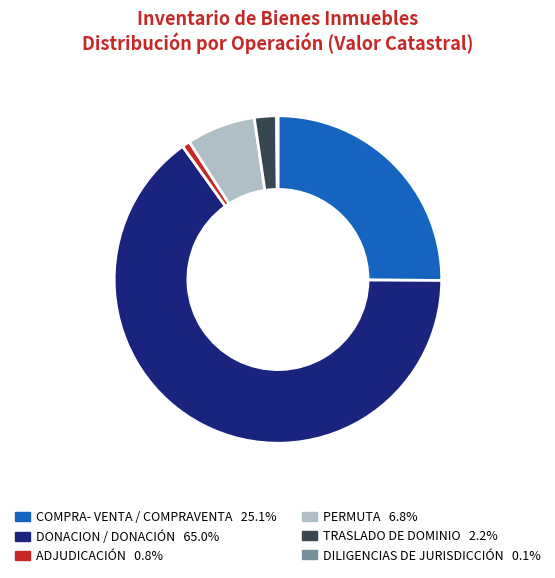

Is there any slice that represents more than half of the pie?

Yes